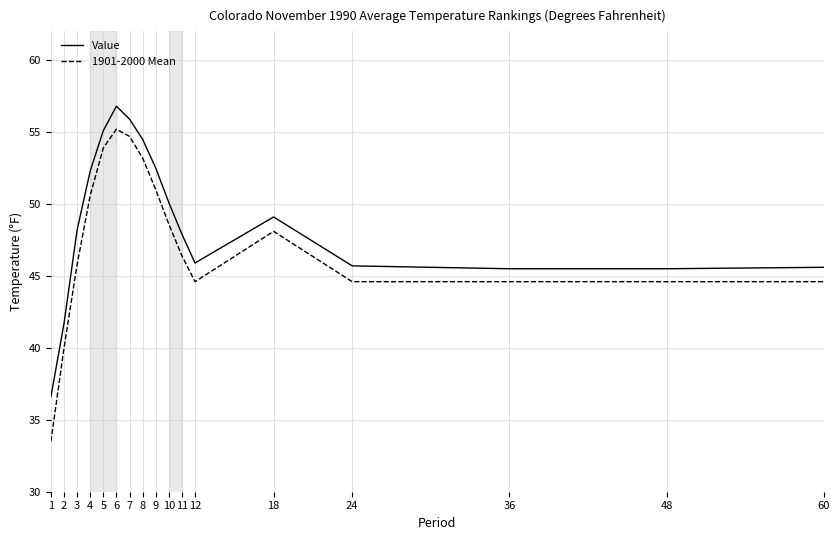

True or false: 1901-2000 Mean and Value cross at least once.

False